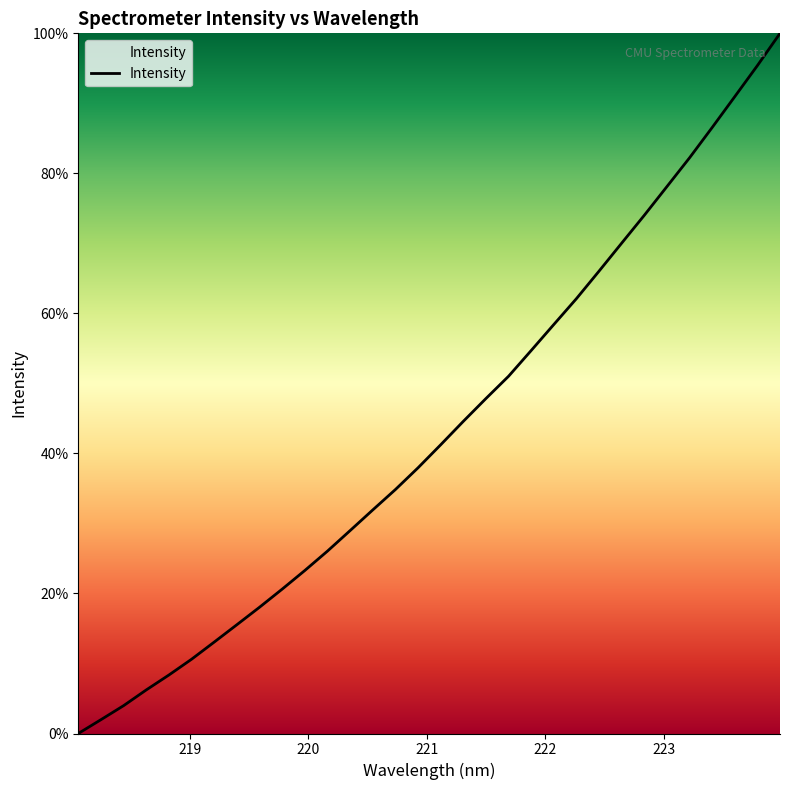

What is the maximum value shown in the chart?

100.0